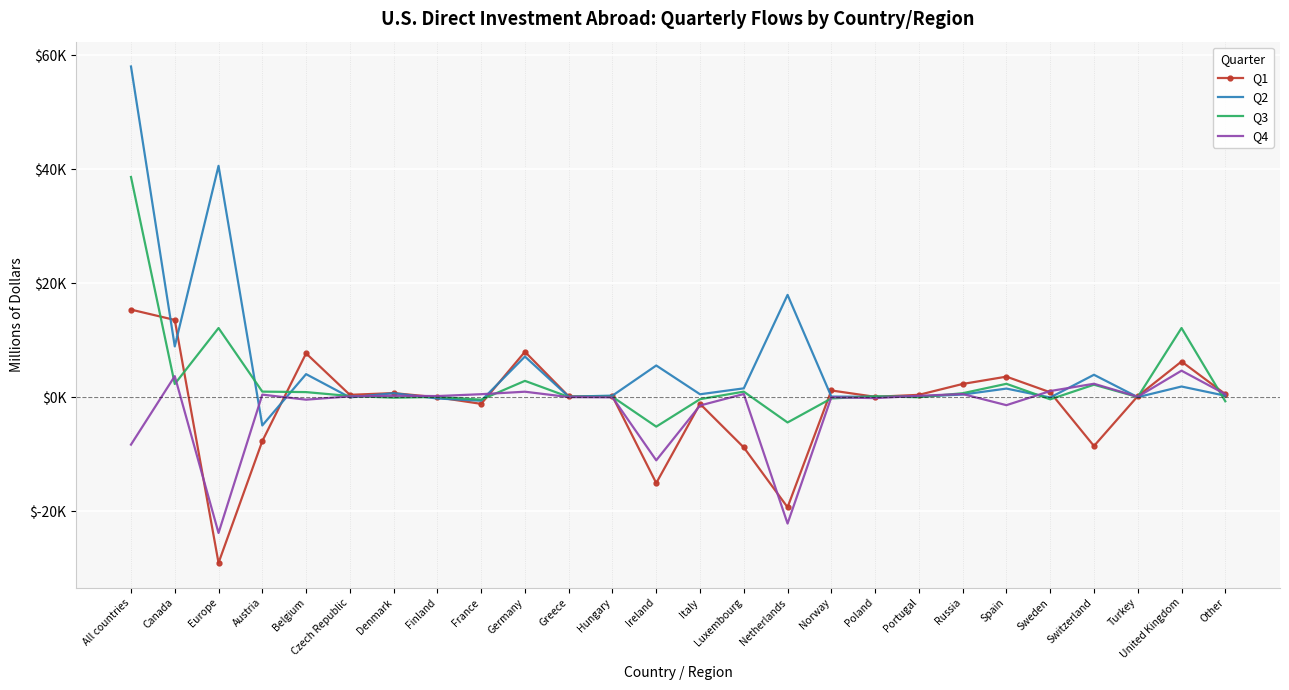

Which series has the largest total across all categories?

Q2